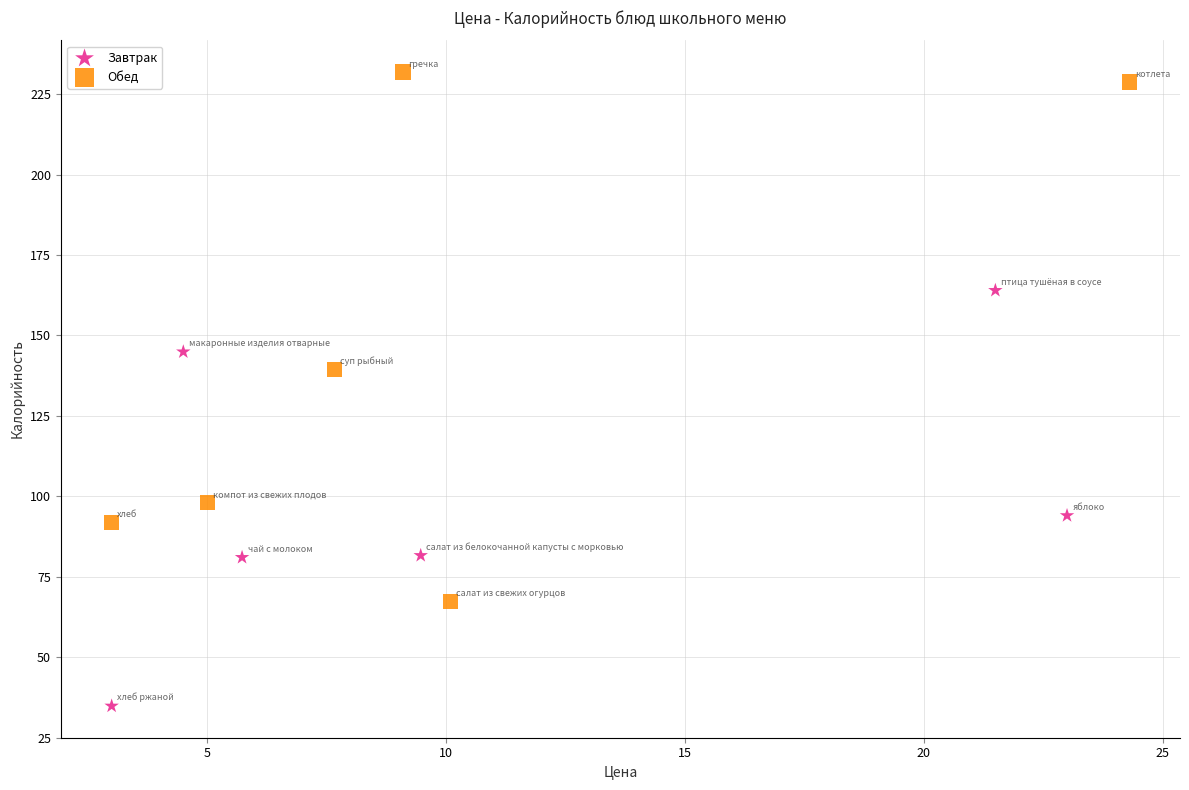

Which series has the largest Y range (max minus min)?

Обед